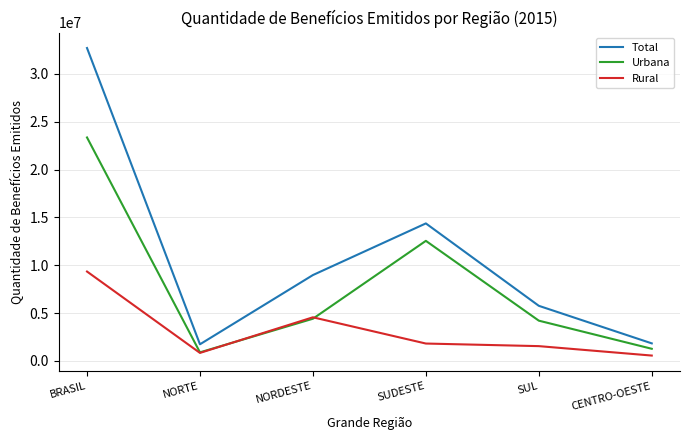

Is this an area chart (filled region under the line)?

No